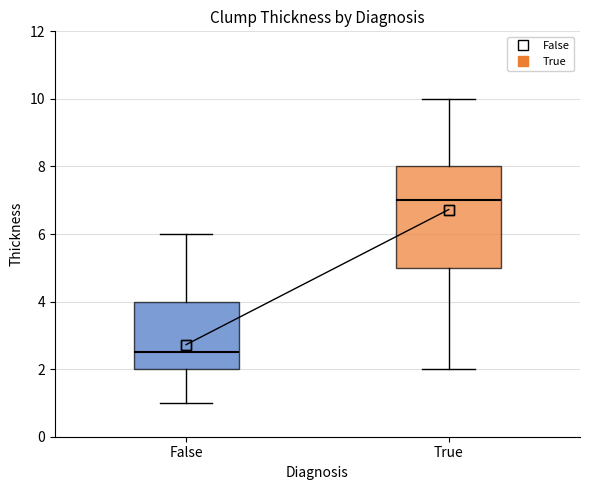

Which box is the tallest, from its lower edge to its upper edge?

True